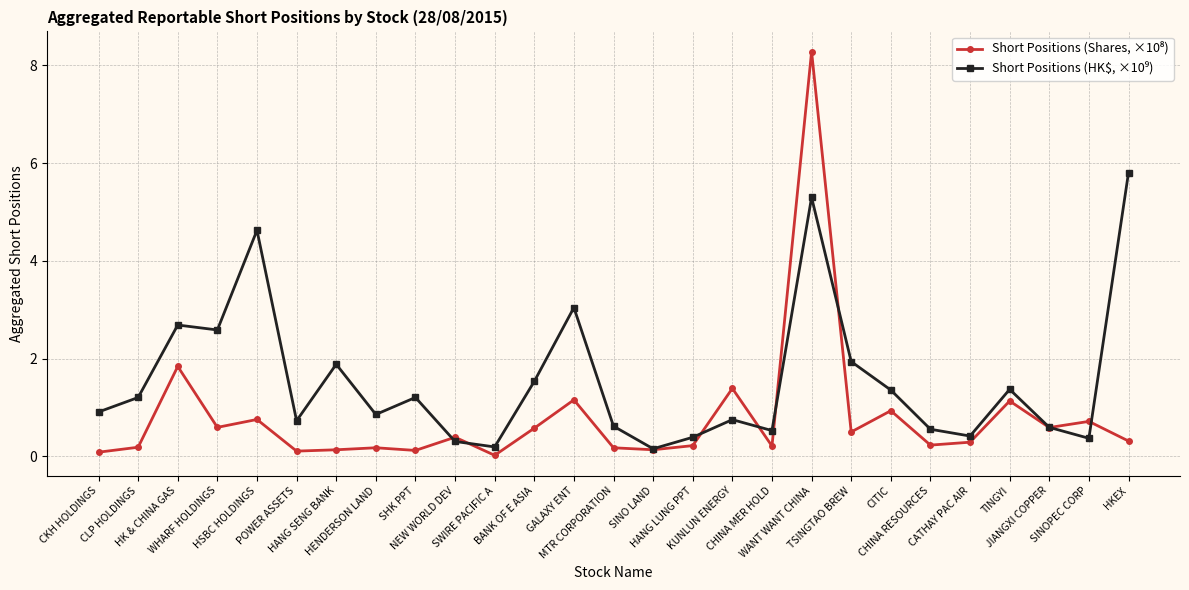

What is the maximum value shown in the chart?

8.3